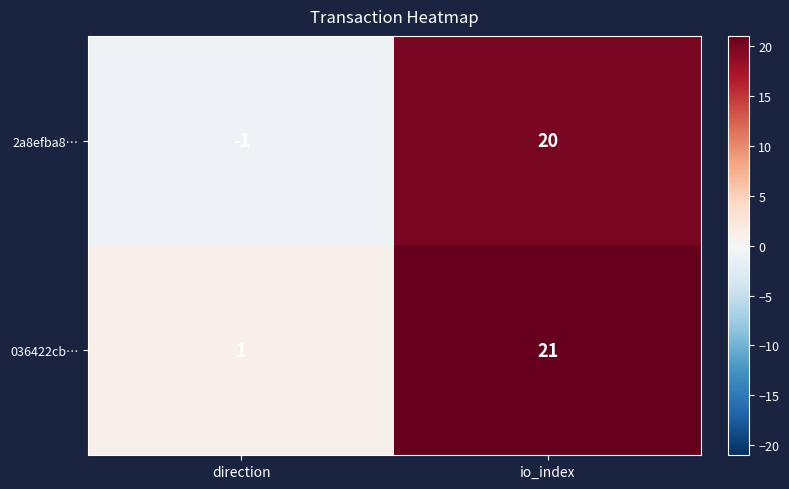

Which series has the largest total across all categories?

036422cb…